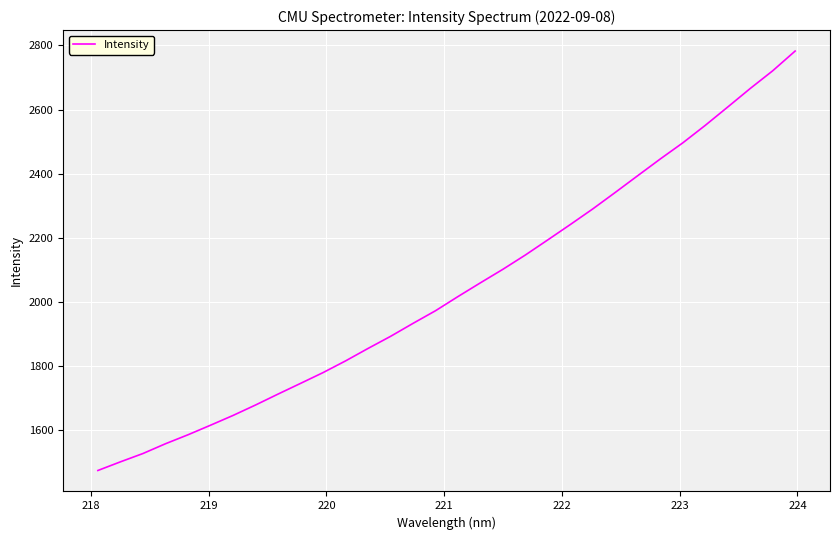

What is the difference between the maximum and minimum values?

1308.7